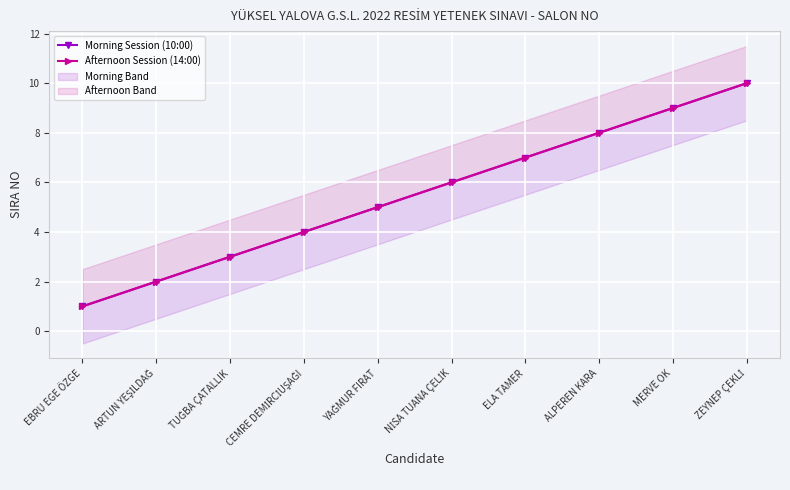

What is the label of the 8th point from the right?

TUĞBA ÇATALLIK